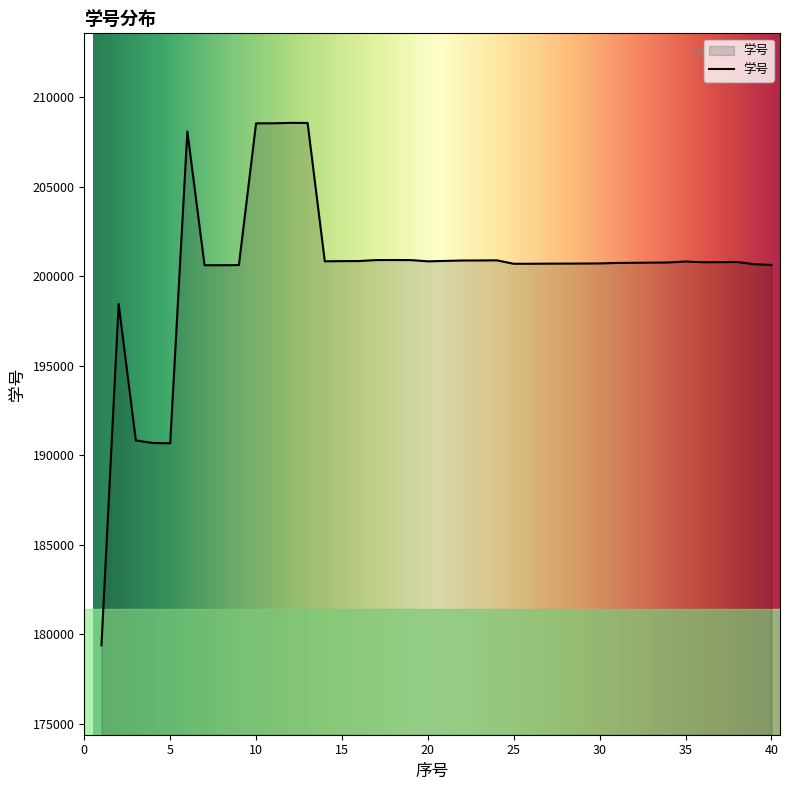

What is the greatest value displayed?

208563